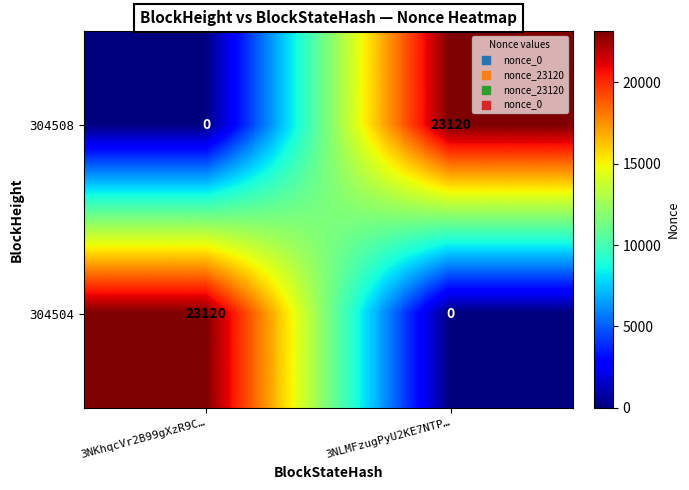

How many series are shown in this chart?

2